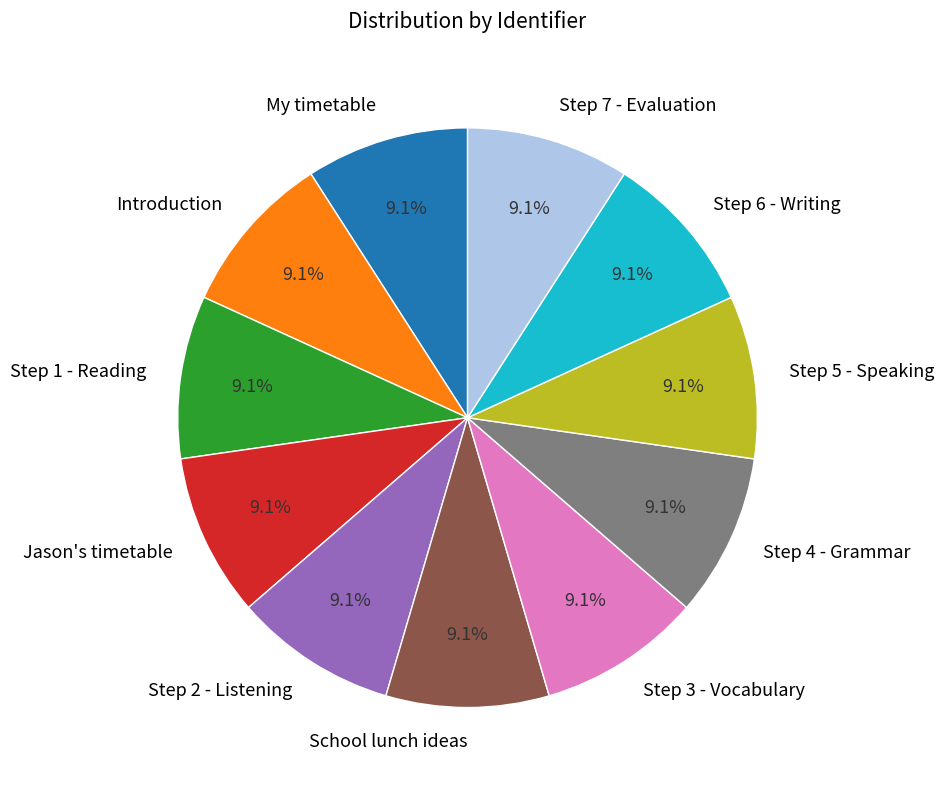

What percentage is NOT represented by Step 5 - Speaking?

90.9%